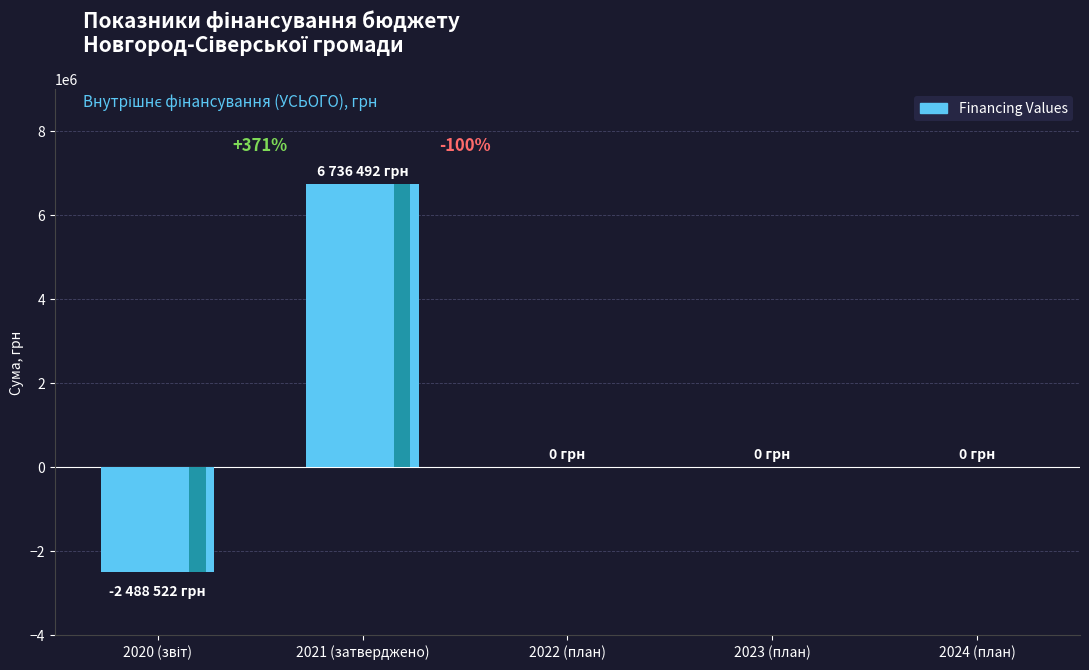

The value at 2020 (звіт) is -949852. True or false?

False